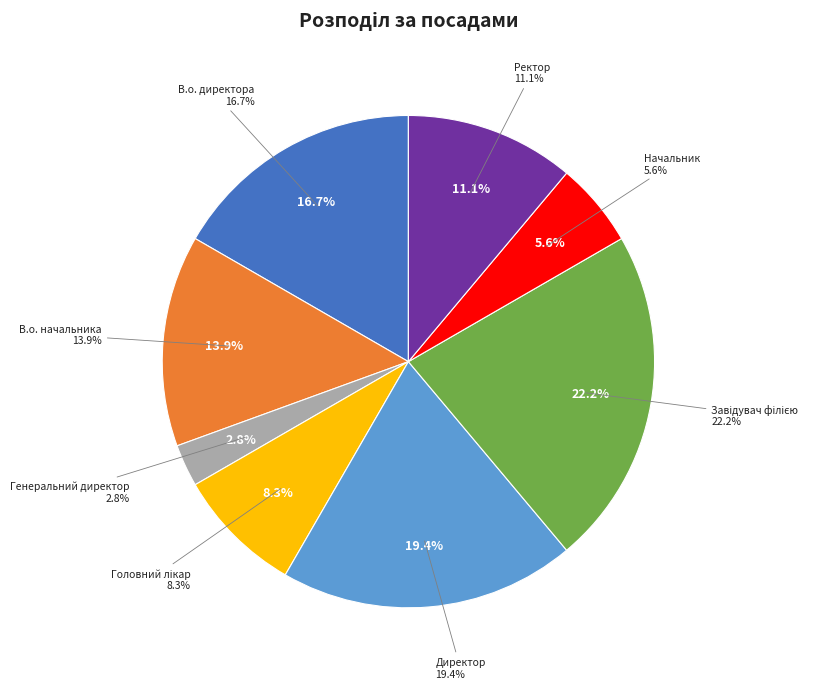

To the nearest percent, what is the average slice percentage?

12%